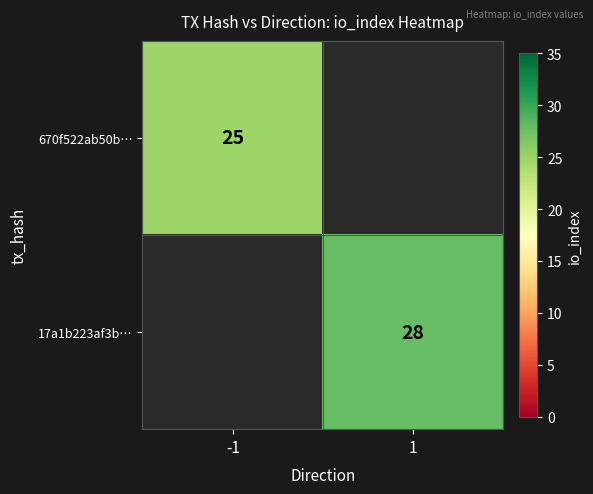

Which label corresponds to the largest value in the chart?

1